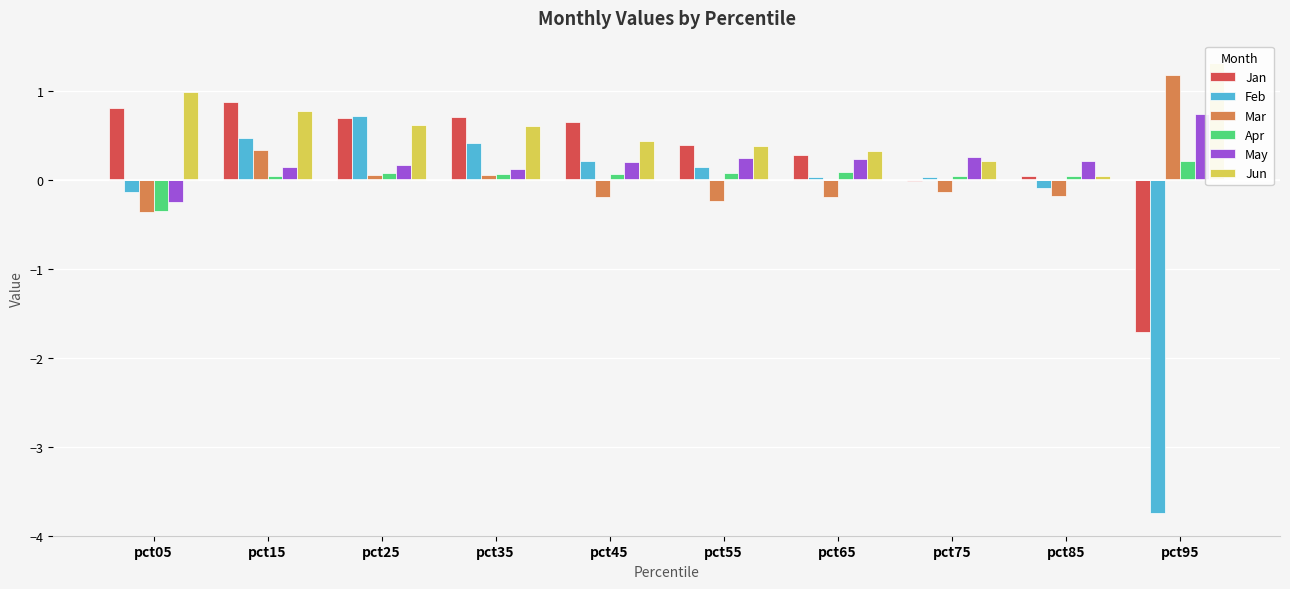

How many values in Feb are below zero?

3